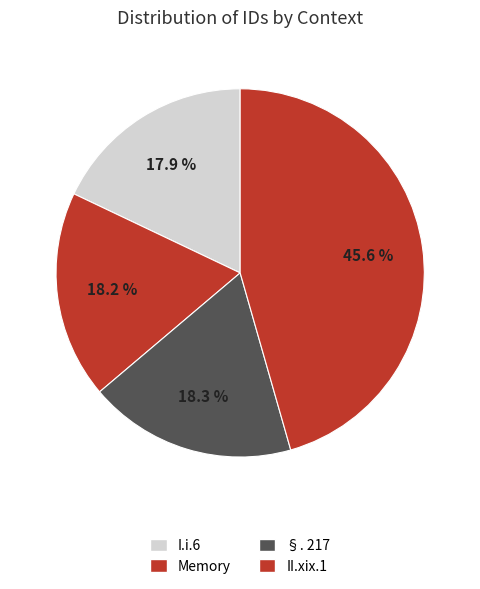

Approximately how many times larger is the value at I.i.6 compared to §. 217?

1.0